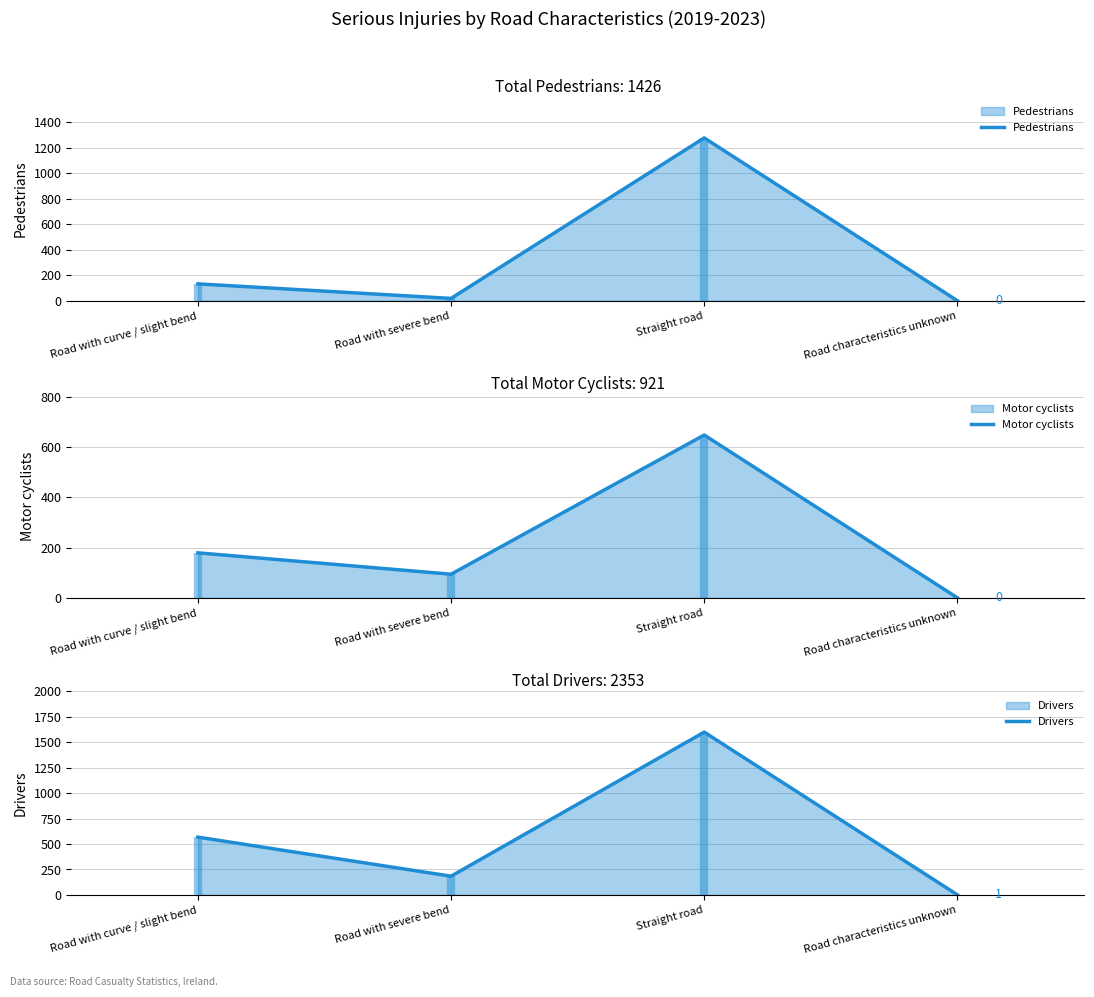

At how many categories does at least one series exceed 415?

2